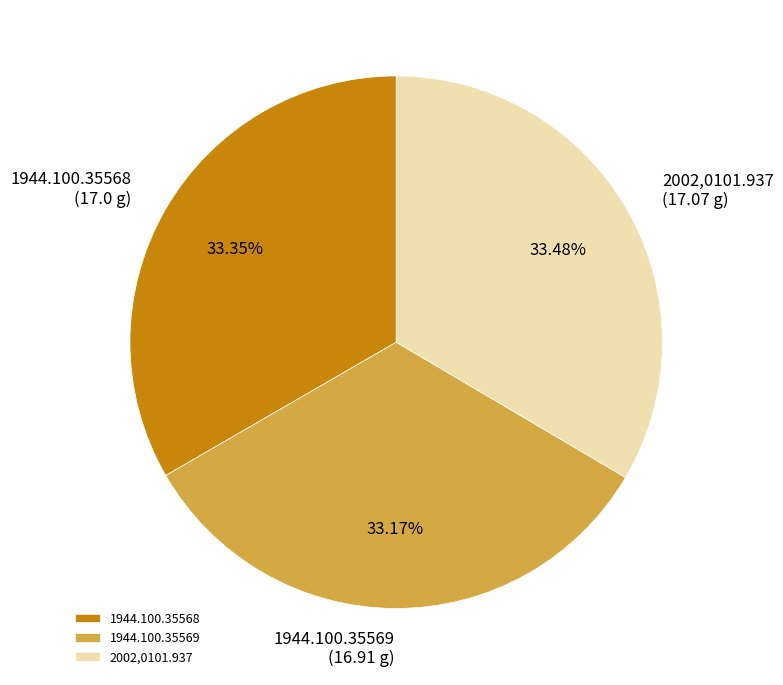

Is it true that 2002,0101.937 is 33% of the pie?

True